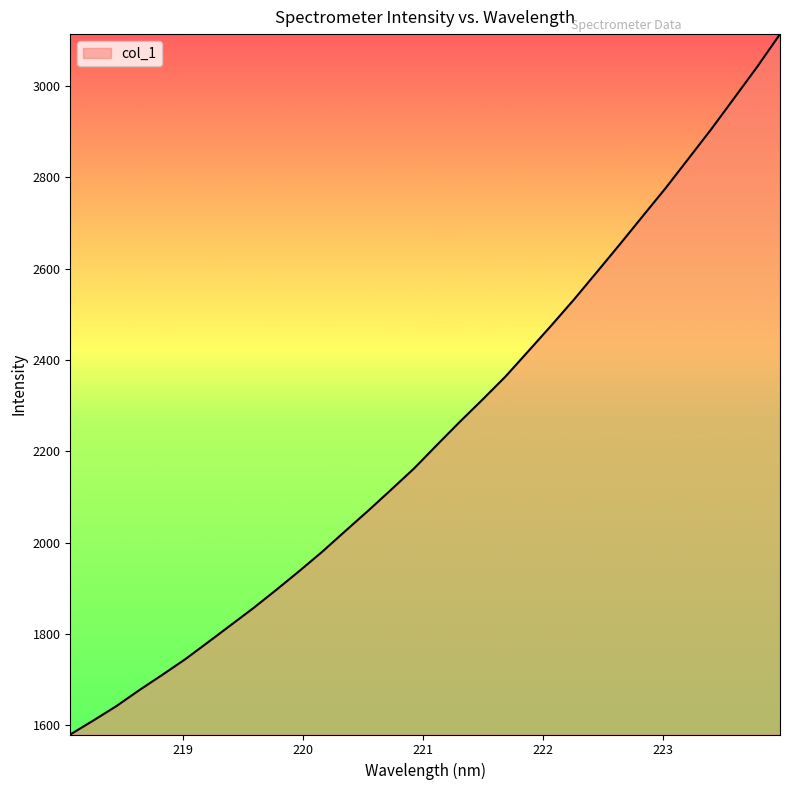

What is the difference between the maximum and minimum values?

1533.9